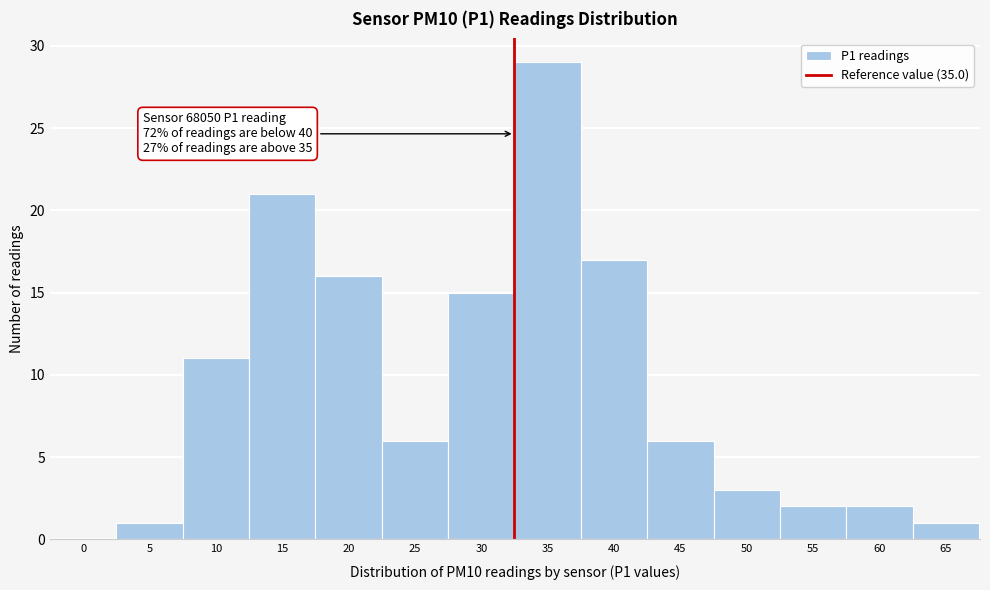

Reading left to right, extract all data points from this chart.

0=0	5=1	10=11	15=21	20=16	25=6	30=15	35=29	40=17	45=6	50=3	55=2	60=2	65=1